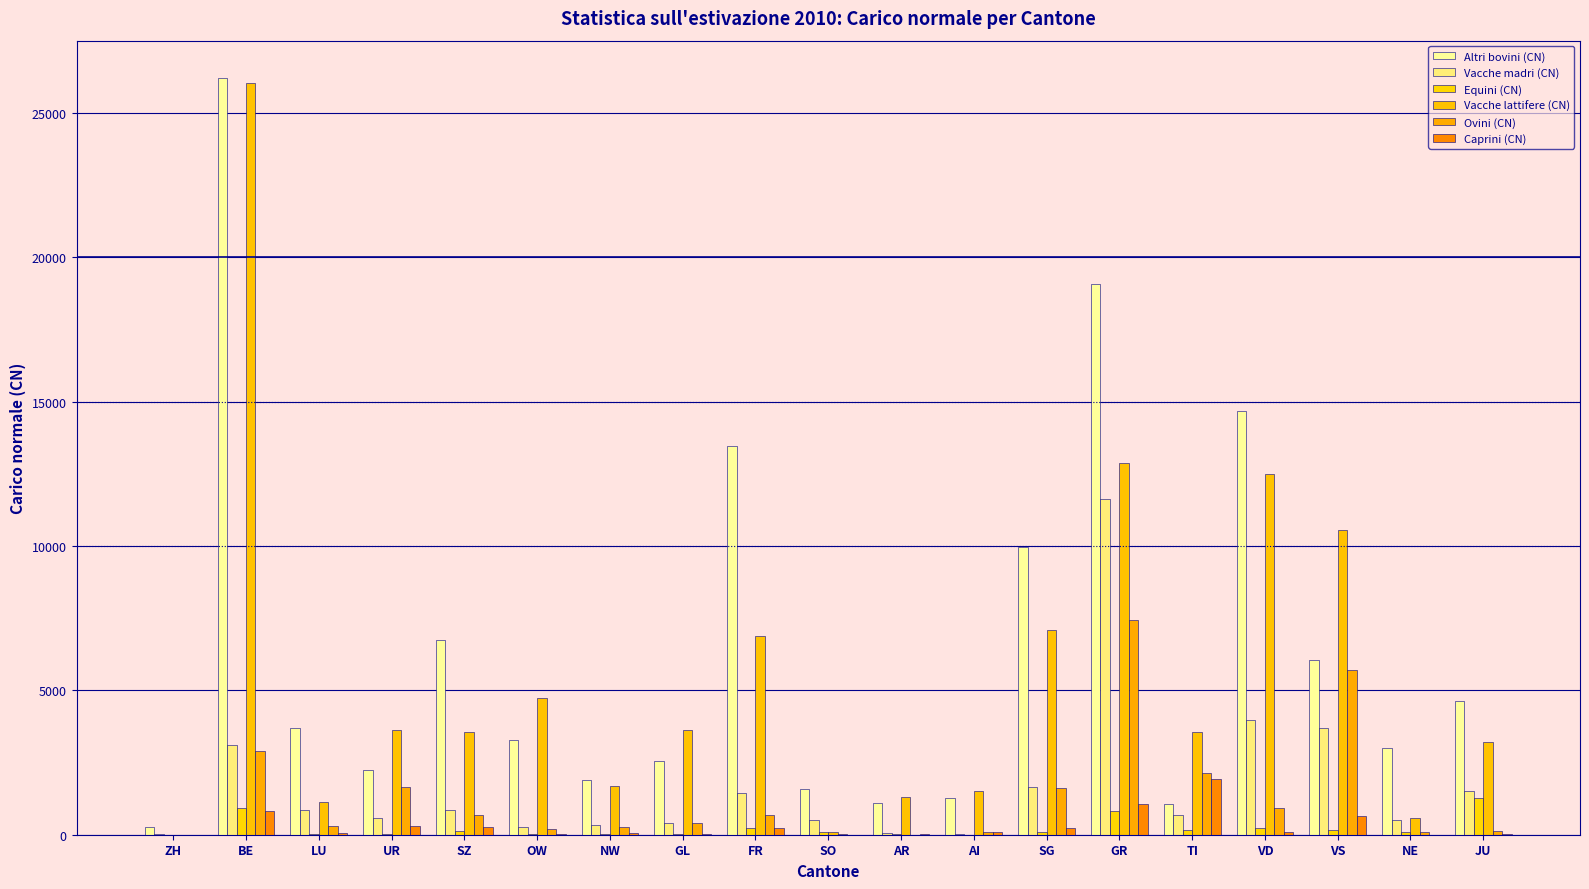

How many values in the Vacche lattifere (CN) series exceed 3572?

10